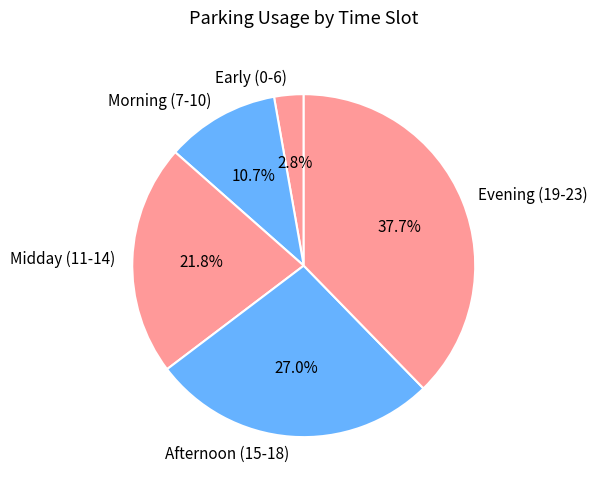

What portion of the pie excludes Early (0-6)?

97.2%